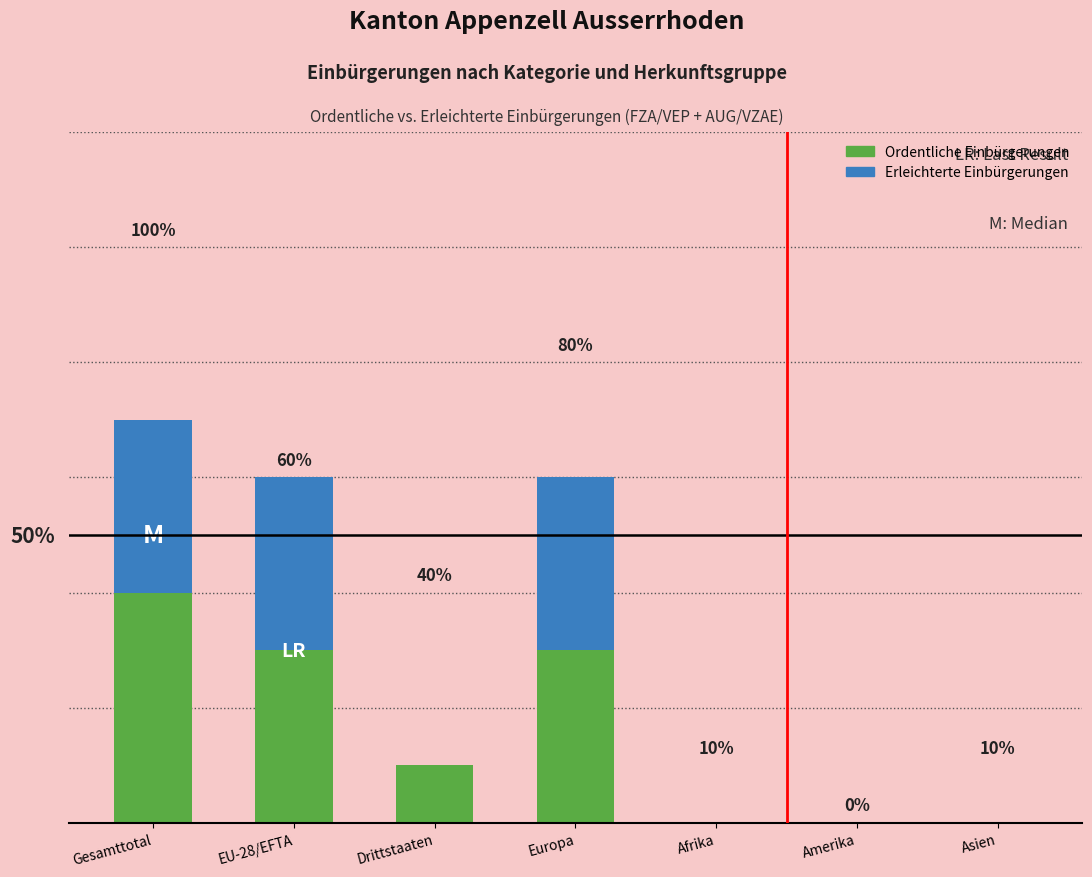

What is the sum of all Ordentliche Einbürgerungen values?

11